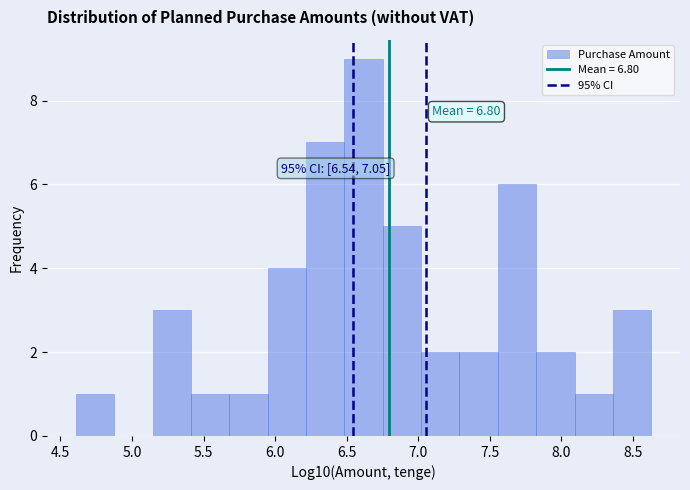

Which range on the x-axis has the tallest bar?

6.50 to 6.75